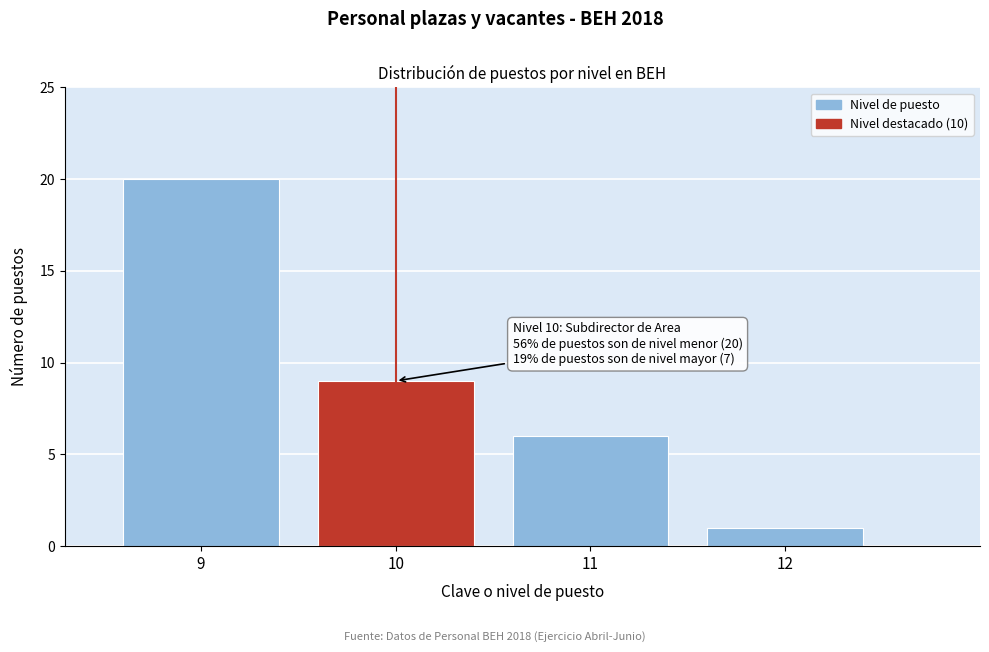

Reading left to right, extract all data points from this chart.

20	9	6	1